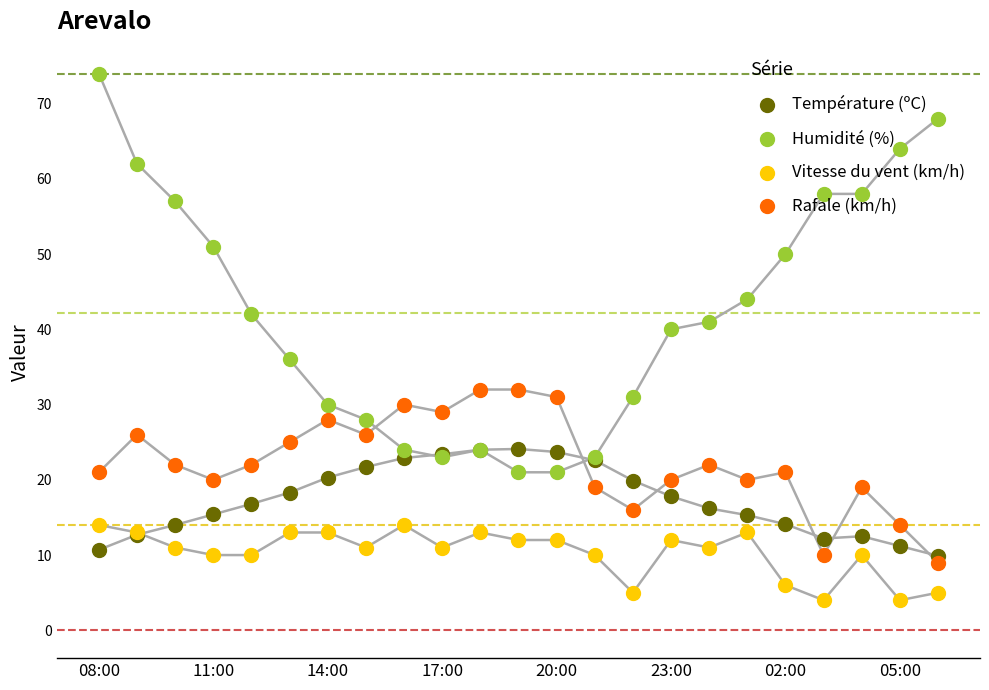

Which series has the widest spread of Y values?

Humidité (%)